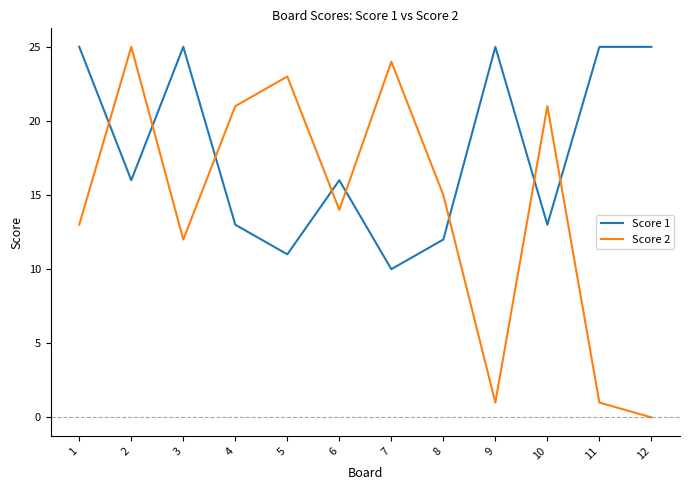

Rank the series at 8 from lowest to highest value.

Score 1, Score 2